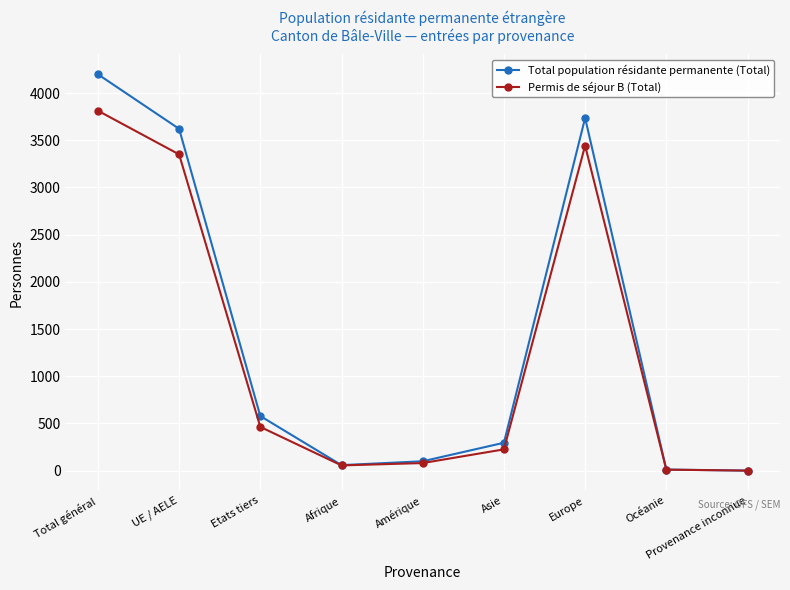

What is the difference between the Permis de séjour B (Total) values at Amérique and UE / AELE?

3270